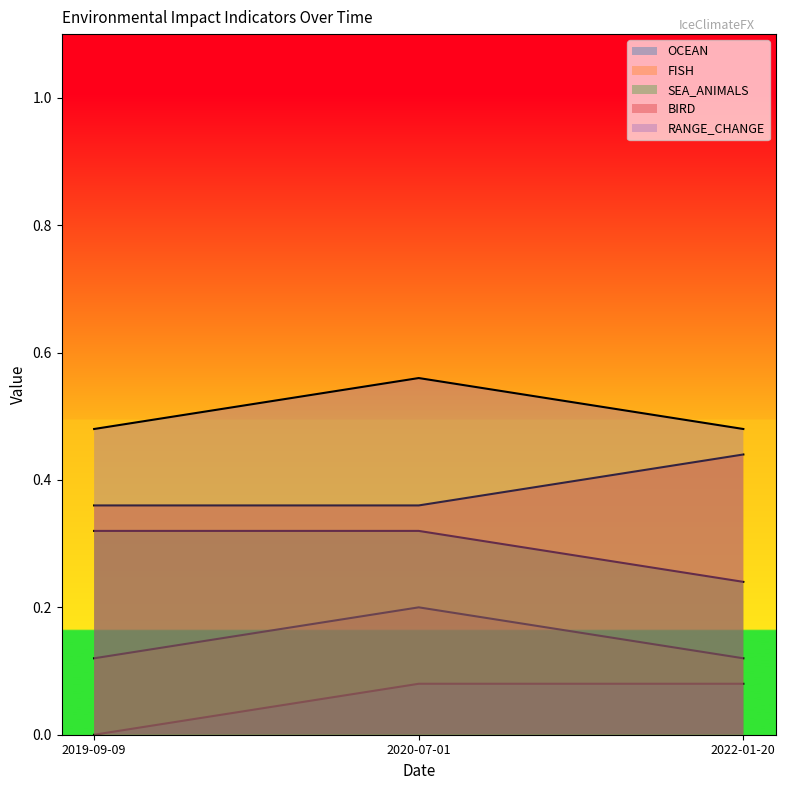

How many lines are shown in the chart?

5